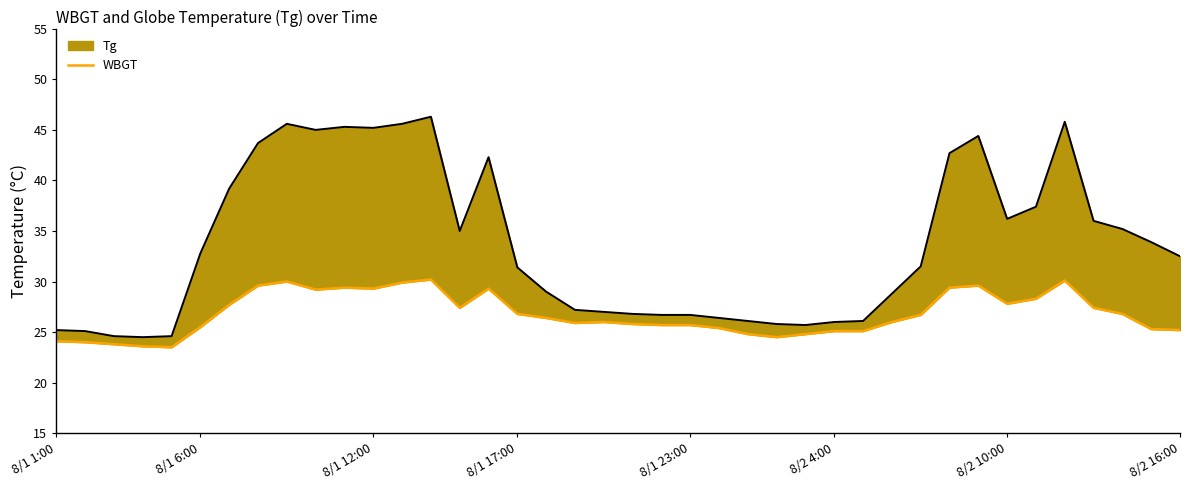

Reading right to left, transcribe all the data shown in this chart.

25.2	25.3	26.8	27.4	30.1	28.3	27.8	29.6	29.4	26.7	26.0	25.1	25.1	24.8	24.5	24.8	25.4	25.7	25.7	25.8	26.0	25.9	26.4	26.8	29.3	27.4	30.2	29.9	29.3	29.4	29.2	30.0	29.6	27.7	25.5	23.5	23.6	23.8	24.0	24.1